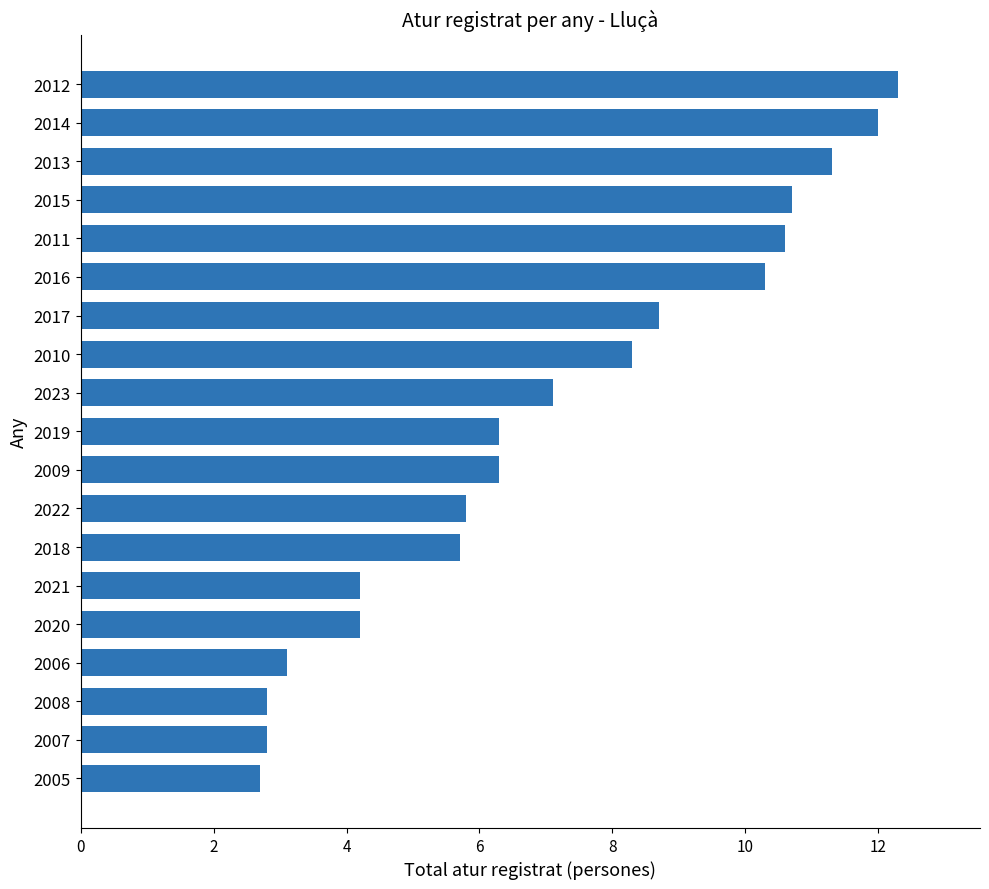

The value at 2019 is 6.3. True or false?

True